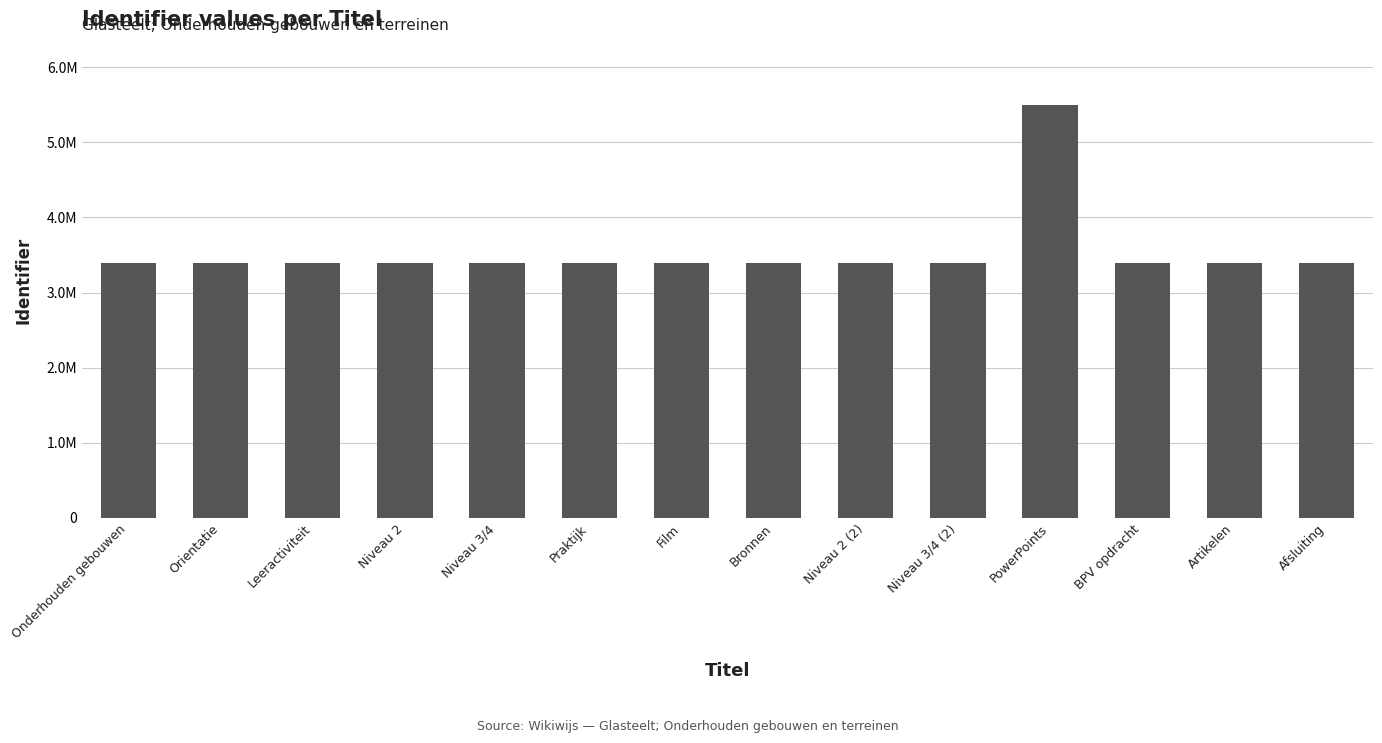

Rank the categories by value from lowest to highest.

Onderhouden gebouwen, Orientatie, Leeractiviteit, Niveau 2, Niveau 3/4, Praktijk, Film, Bronnen, Niveau 2 (2), Niveau 3/4 (2), BPV opdracht, Afsluiting, Artikelen, PowerPoints